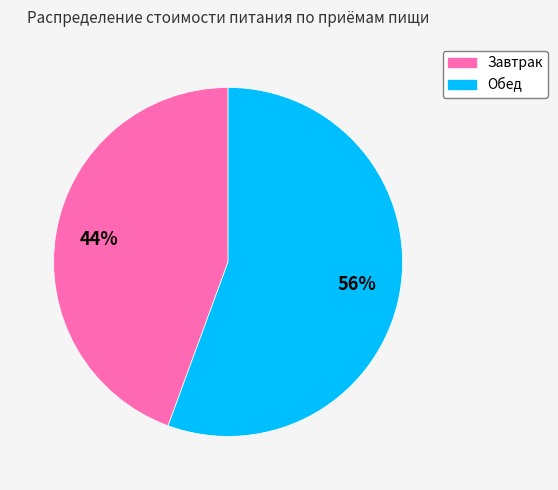

Between Обед and Завтрак, which is larger?

Обед